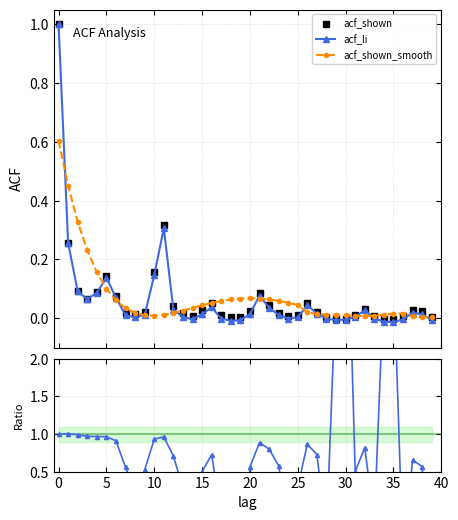

Reading right to left, list all the values displayed in this chart.

acf_shown: 0.0	0.0	0.0	0.0	-0.0	-0.0	0.0	0.0	0.0	-0.0	-0.0	0.0	0.0	0.1	0.0	0.0	0.0	0.0	0.1	0.0	0.0	0.0	0.0	0.1	0.0	0.0	0.0	0.0	0.3	0.2	0.0	0.0	0.0	0.1	0.1	0.1	0.1	0.1	0.3	1.0
acf_li: -0.0	0.0	0.0	-0.0	-0.0	-0.0	-0.0	0.0	0.0	-0.0	-0.0	-0.0	0.0	0.0	0.0	-0.0	0.0	0.0	0.1	0.0	-0.0	-0.0	-0.0	0.0	0.0	-0.0	0.0	0.0	0.3	0.1	0.0	0.0	0.0	0.1	0.1	0.1	0.1	0.1	0.3	1.0
acf_shown_smooth: 0.0	0.0	0.0	0.0	0.0	0.0	0.0	0.0	0.0	0.0	0.0	0.0	0.0	0.0	0.0	0.1	0.1	0.1	0.1	0.1	0.1	0.1	0.1	0.1	0.0	0.0	0.0	0.0	0.0	0.0	0.0	0.0	0.0	0.1	0.1	0.2	0.2	0.3	0.5	0.6
acf_li / acf_shown: -1.2	0.6	0.7	-0.7	3.2	3.0	-0.2	0.8	0.5	5.0	3.0	-0.3	0.7	0.9	0.3	-0.1	0.6	0.8	0.9	0.6	-1.8	-3.0	-0.1	0.7	0.5	-0.4	0.3	0.7	1.0	0.9	0.5	0.2	0.6	0.9	1.0	1.0	1.0	1.0	1.0	1.0